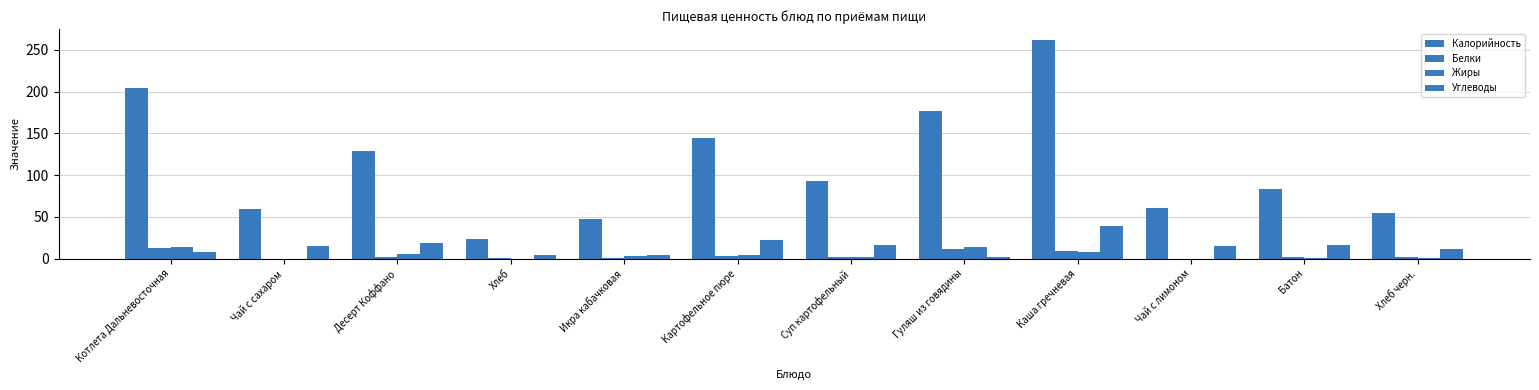

Count the number of data series in this chart.

4